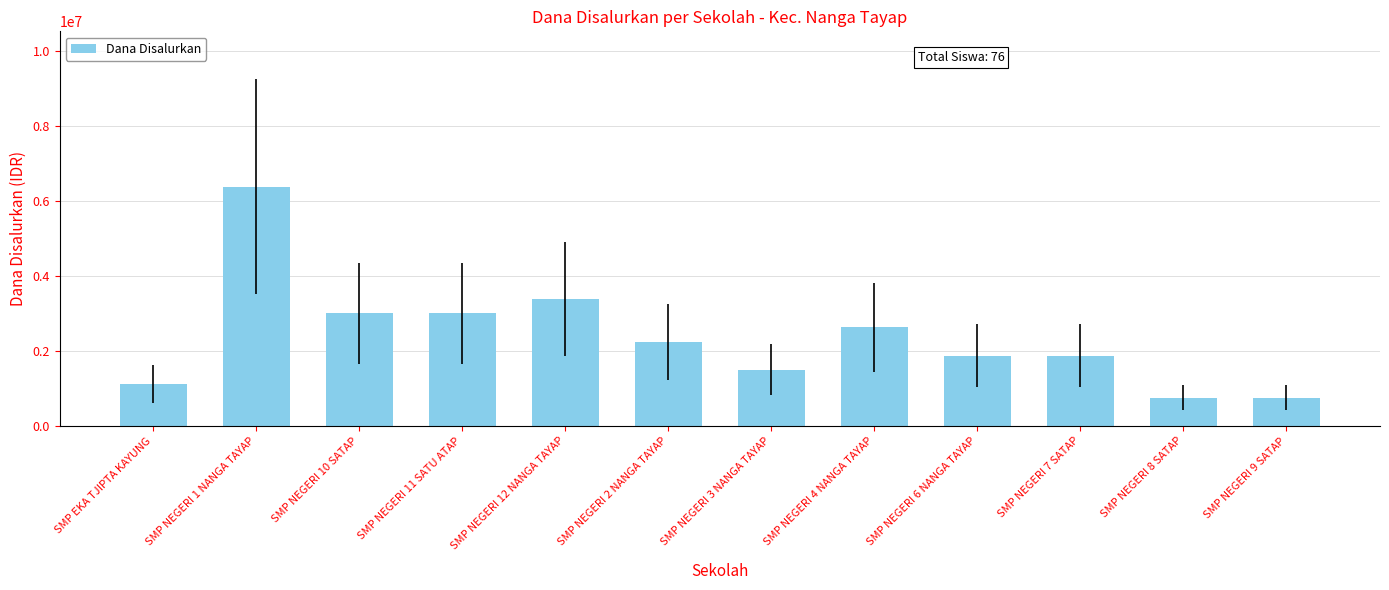

What is the sum of all values?

28500000